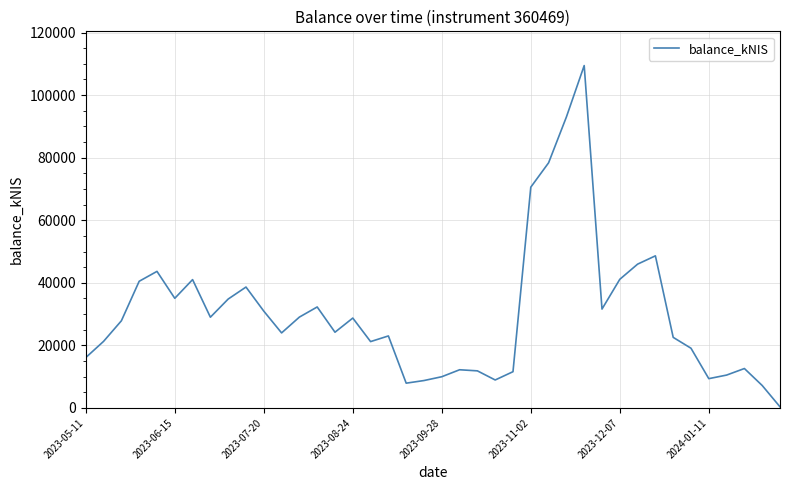

What is the maximum value shown in the chart?

109441.7